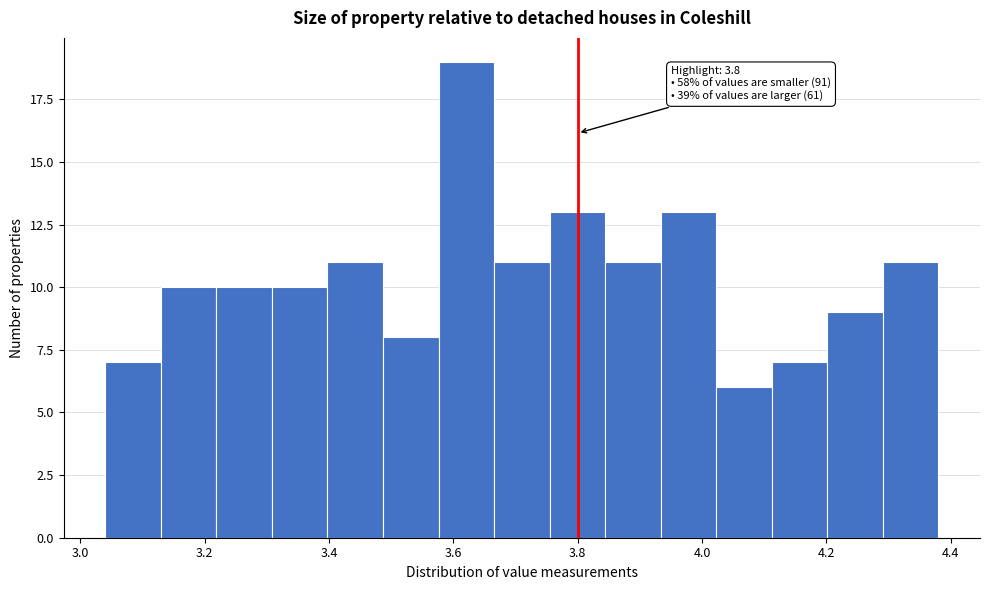

Over which range of the x-axis is the bar tallest?

3.58 to 3.66